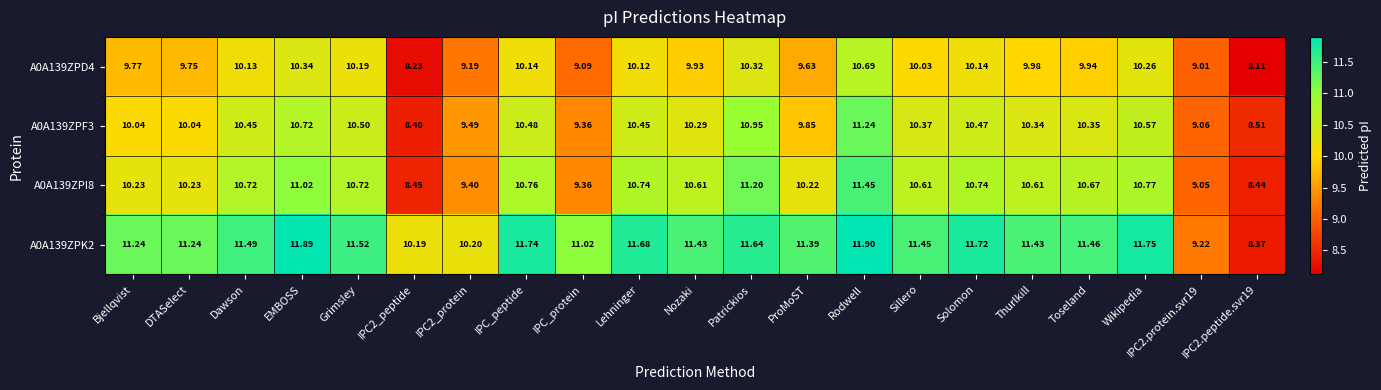

At which category does the chart reach its peak across all series?

Rodwell